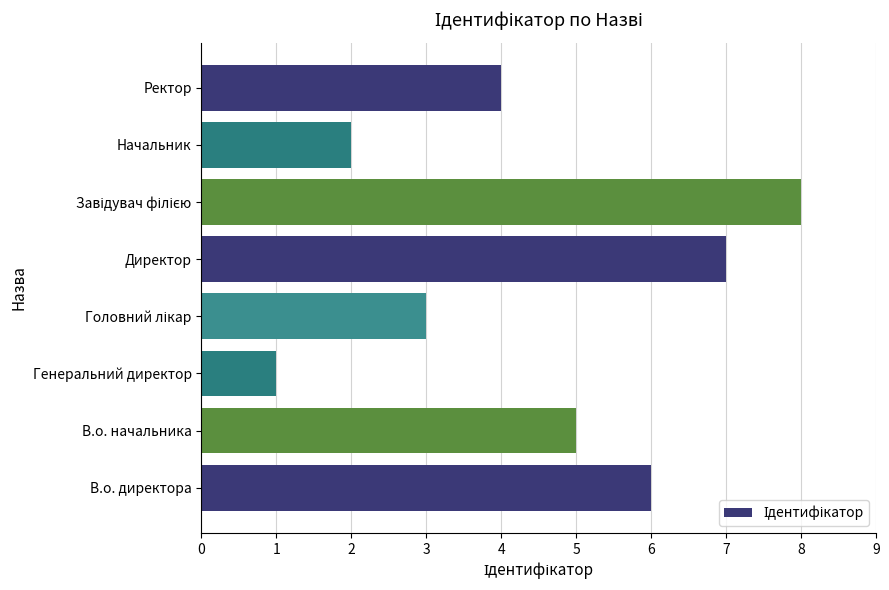

What is the sum of the values at Начальник and Директор?

9